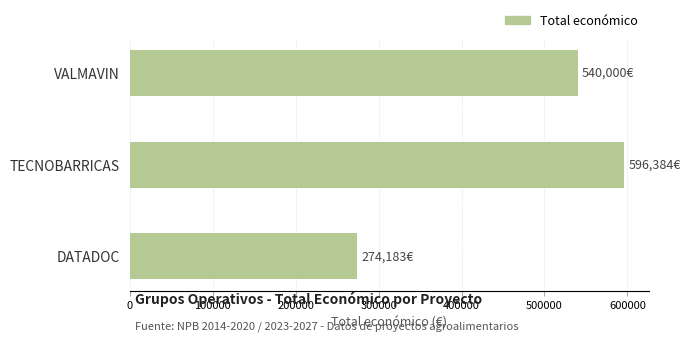

What is the maximum value shown in the chart?

596384